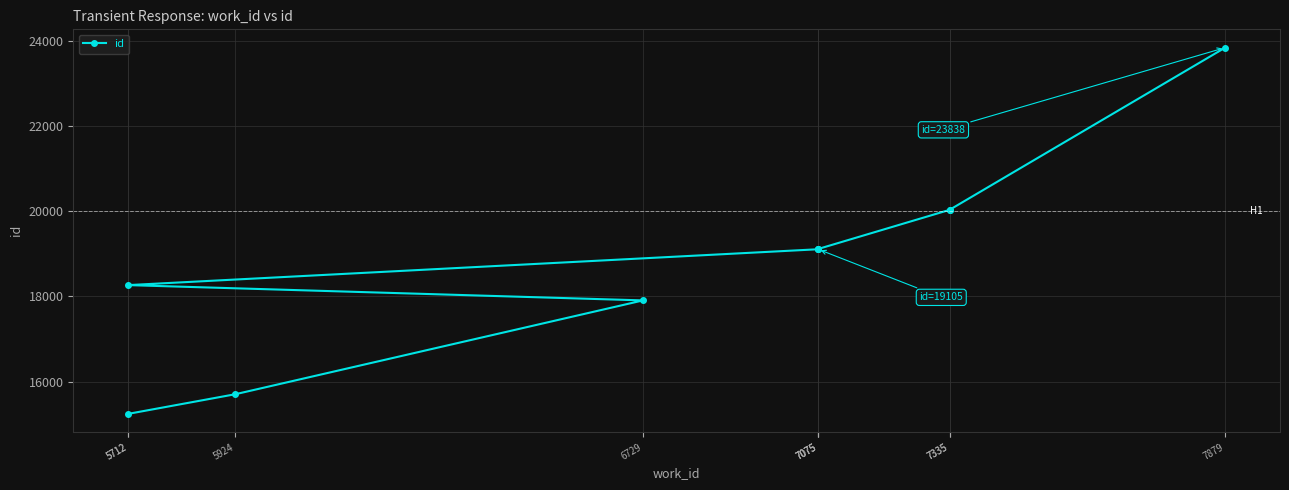

True or false: the data has more than 0 interior local peaks.

False